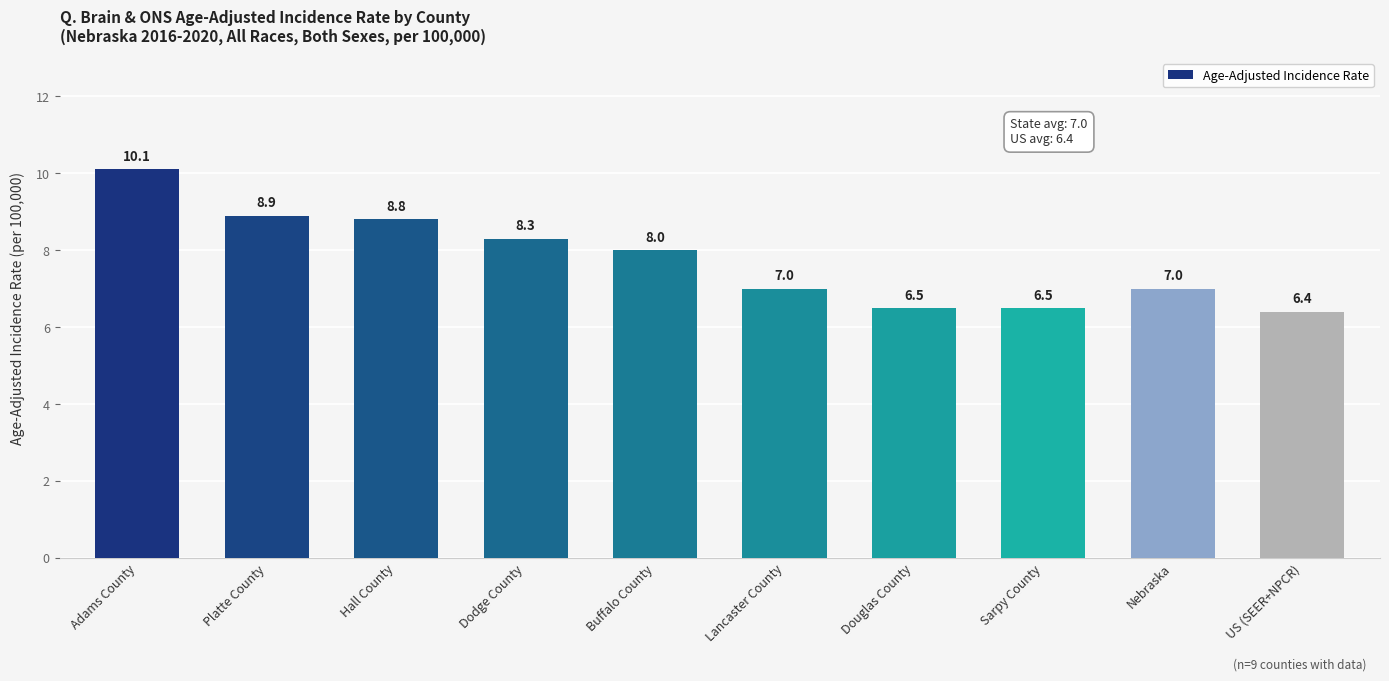

How many data points are less than 8?

5